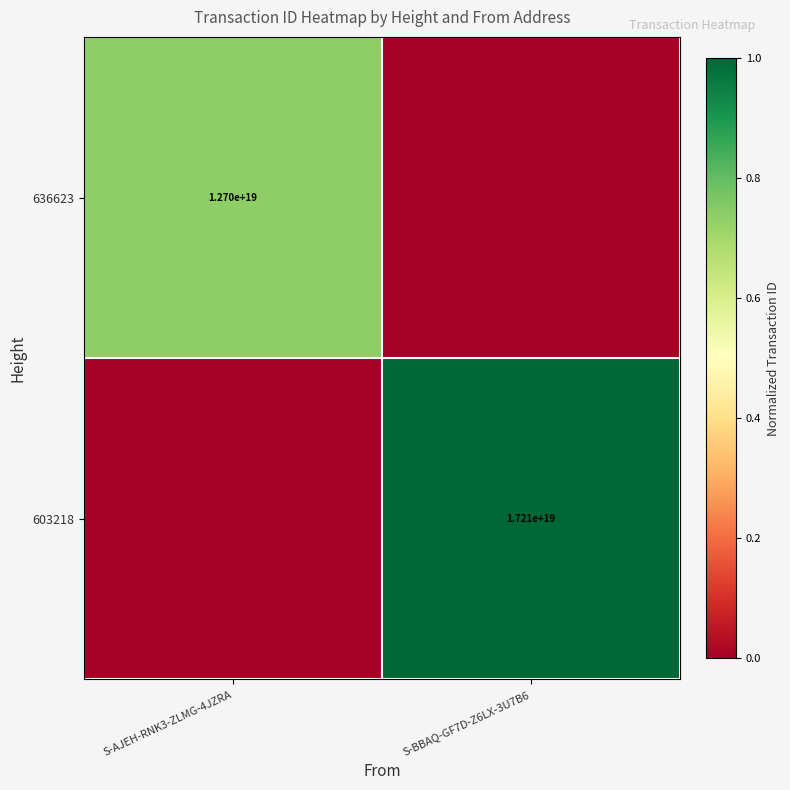

The 603218 series shows 17210000000000000000 at S-BBAQ-GF7D-Z6LX-3U7B6. True or false?

True